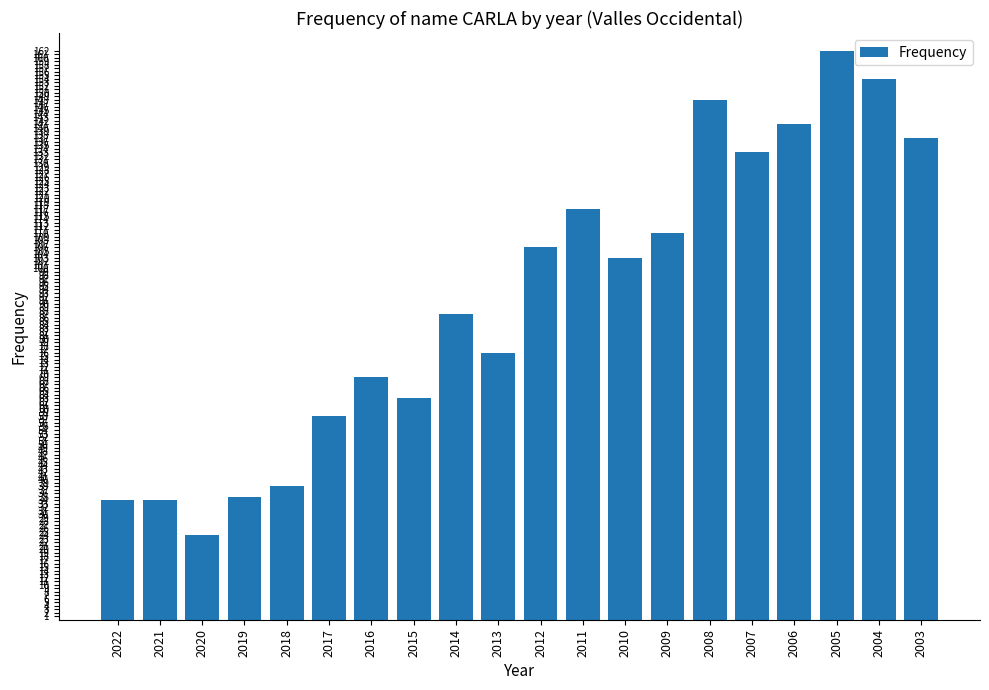

The value at 2016 is 90. True or false?

False